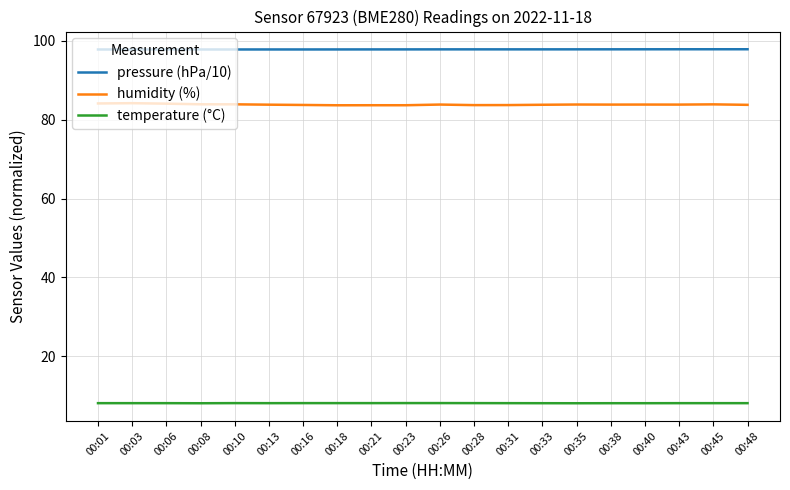

What is the greatest value displayed?

97.9